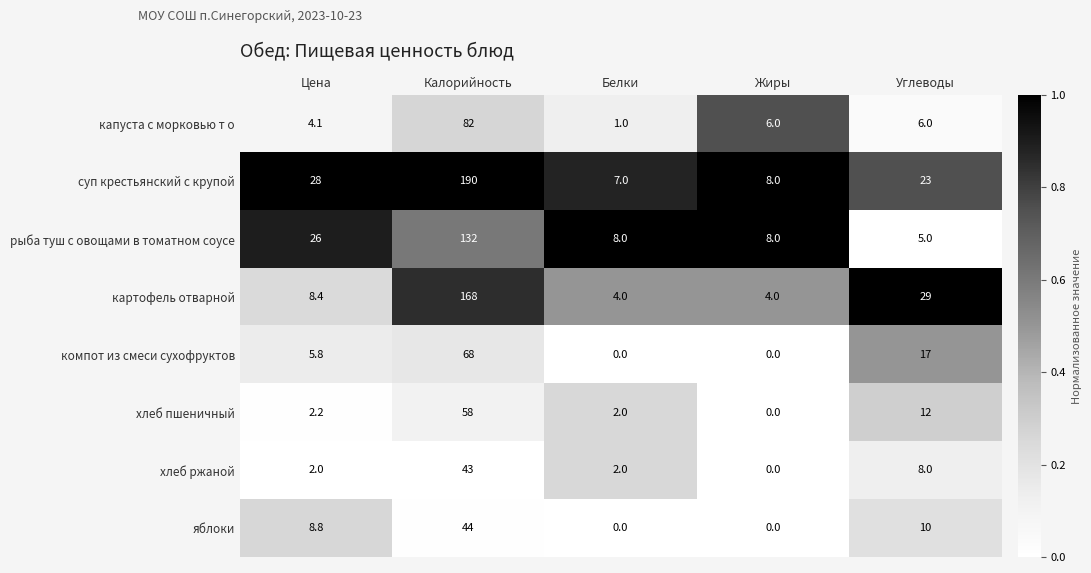

Which series has the largest range (max minus min)?

суп крестьянский с крупой